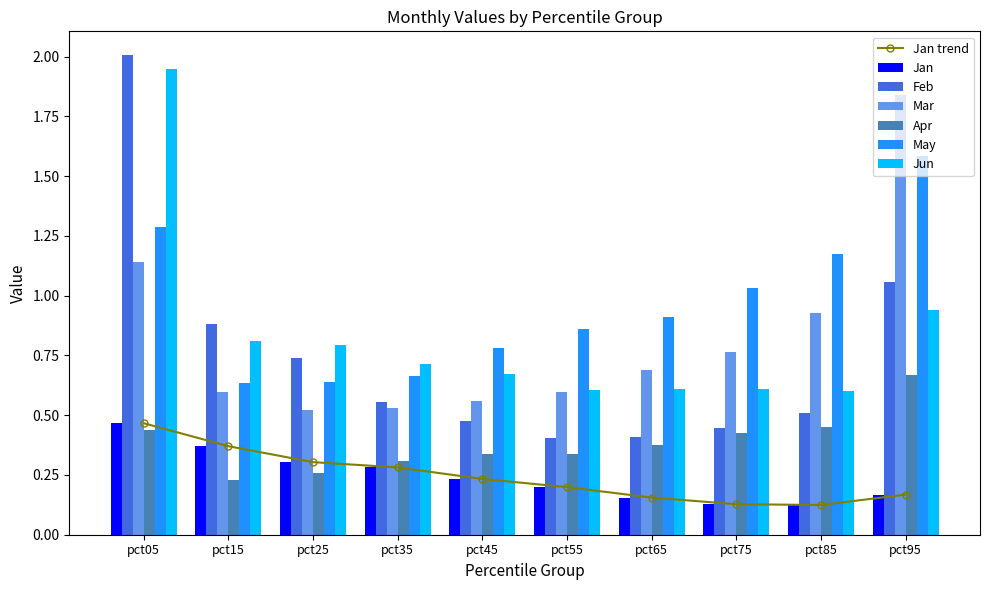

Which category has the highest value in the Mar series?

pct95